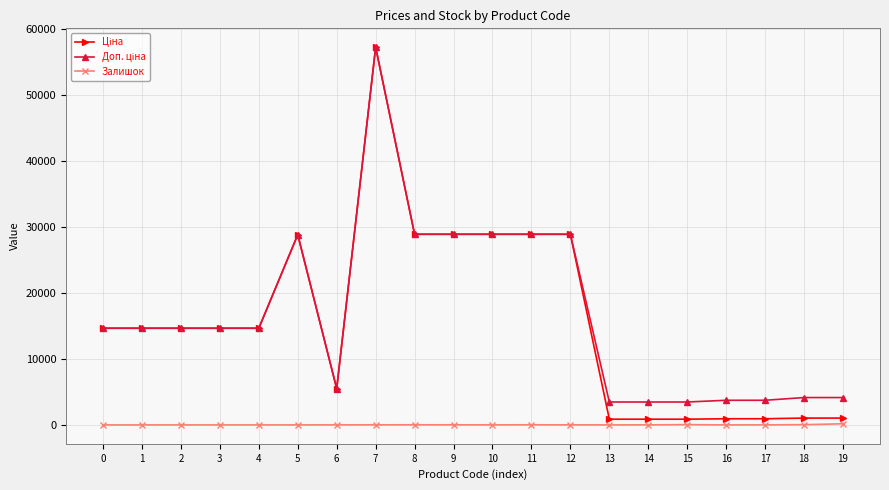

How many lines are shown in the chart?

3